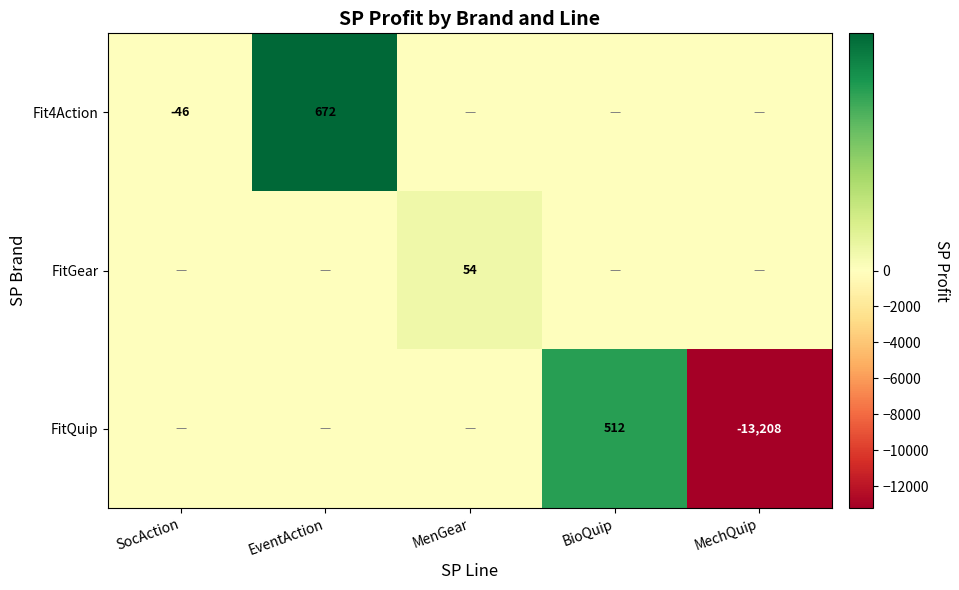

The Fit4Action series shows 672 at EventAction. True or false?

True